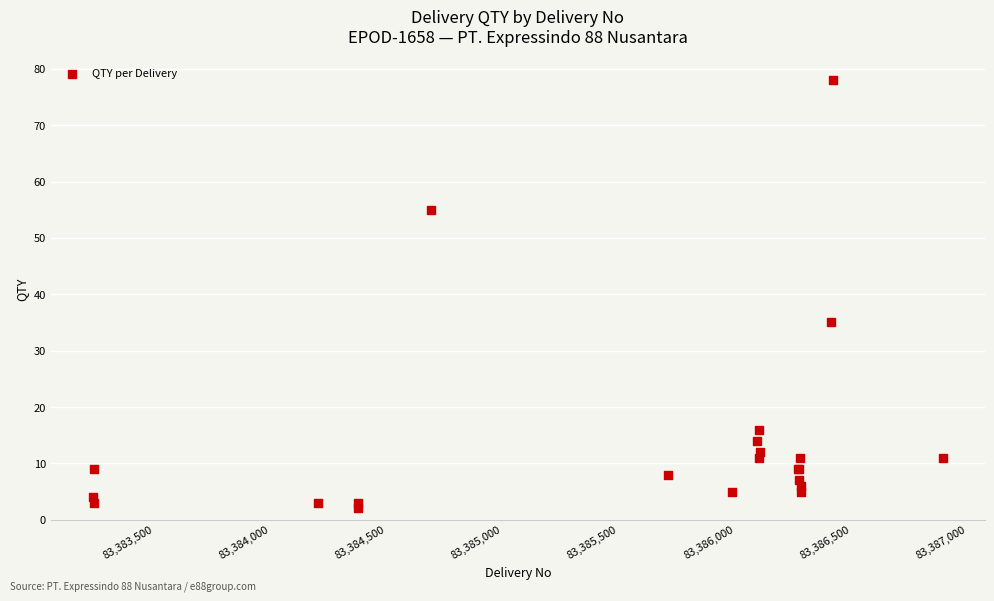

What Y value in the scatter plot is closest to 40?

35